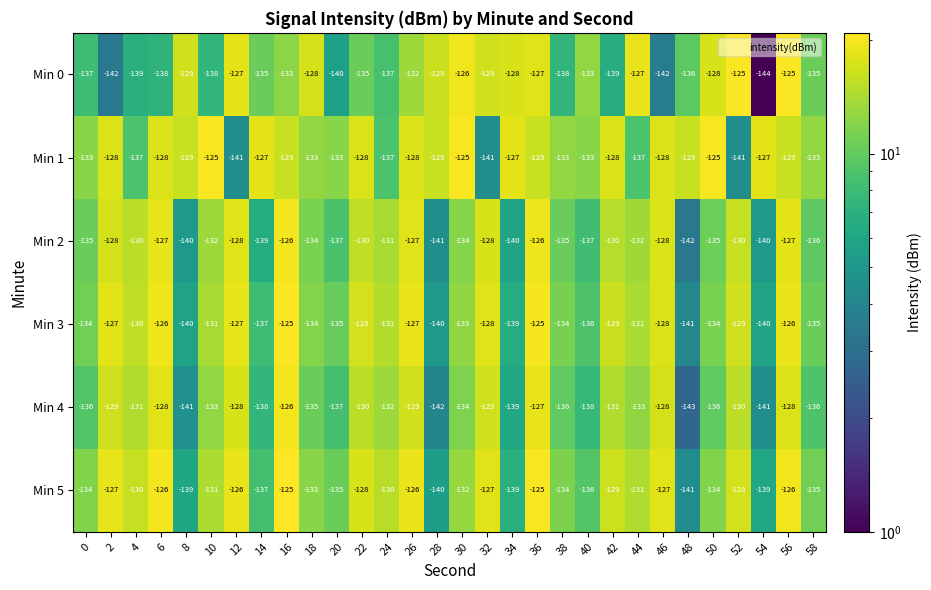

The Min 0 series shows -127 at 12. True or false?

True